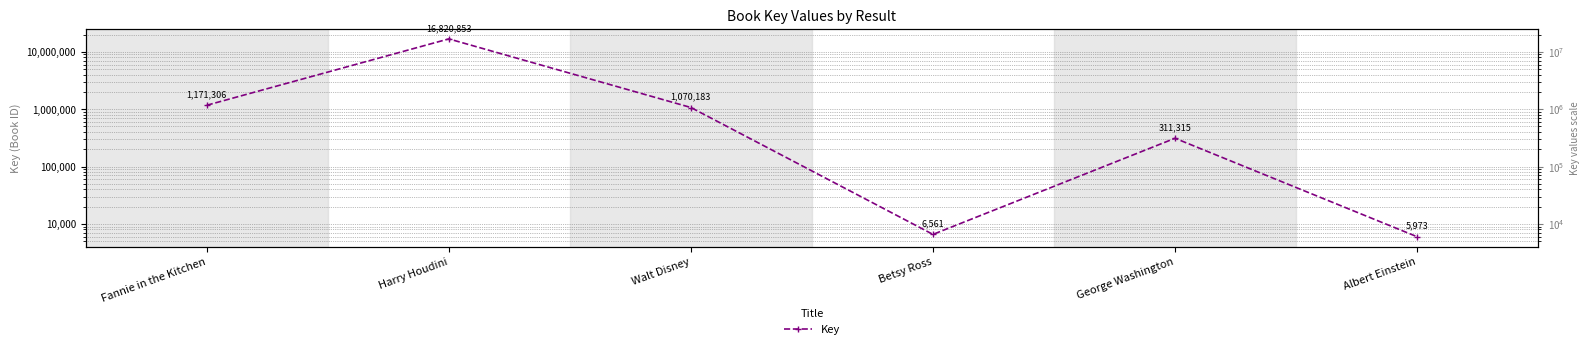

What position from the left is Albert Einstein?

6